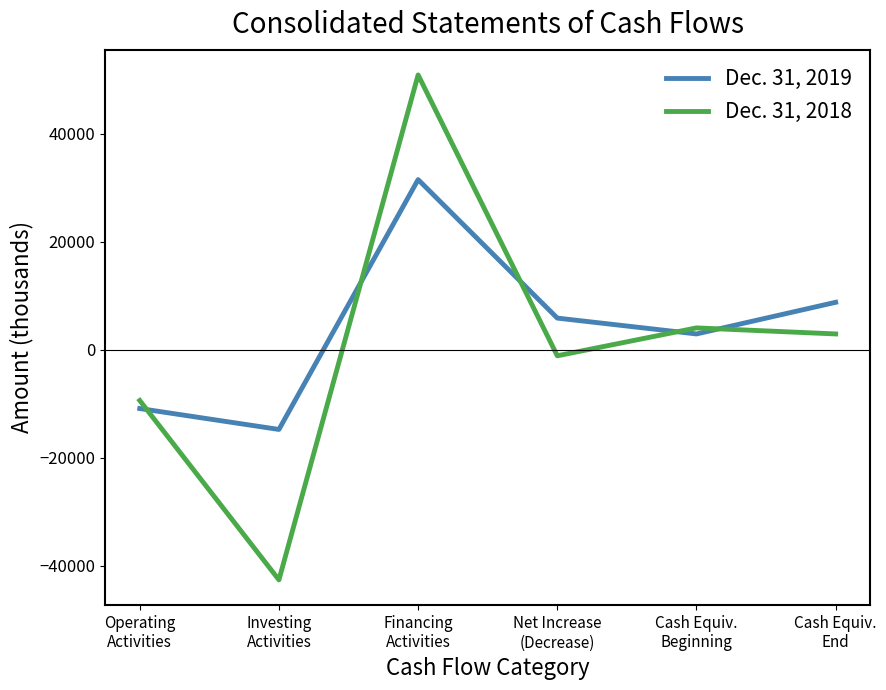

What is the sum of the Dec. 31, 2019 values at Net Increase
(Decrease) and Operating
Activities?

-5031